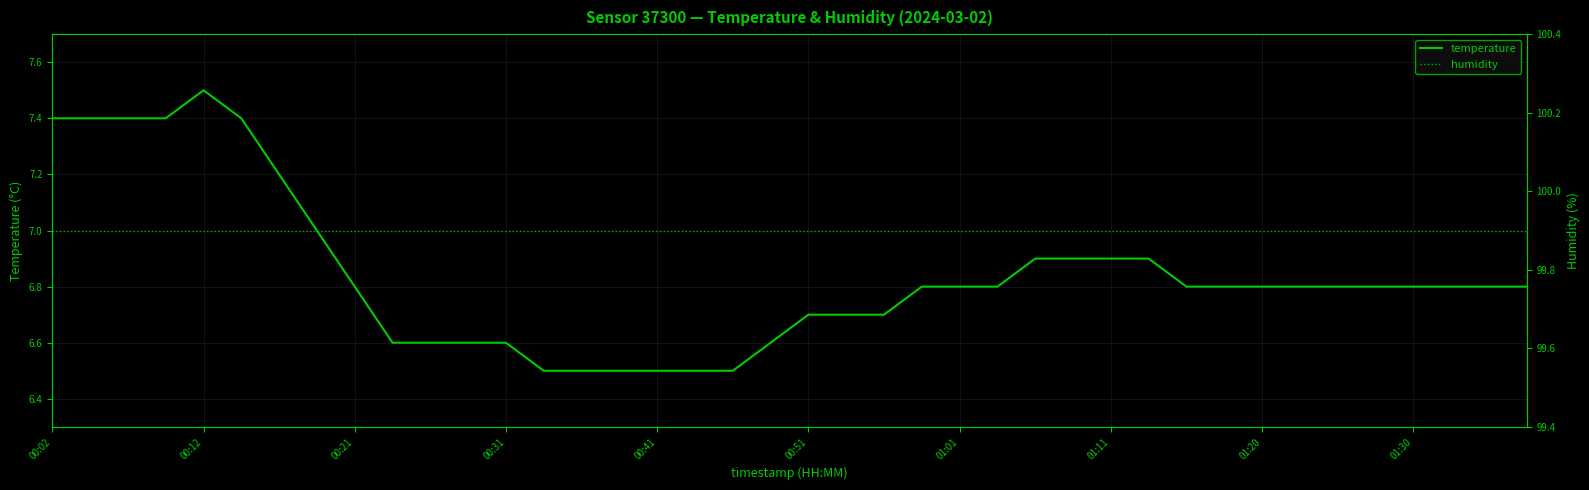

The value of humidity at 38 is 150.3. True or false?

False